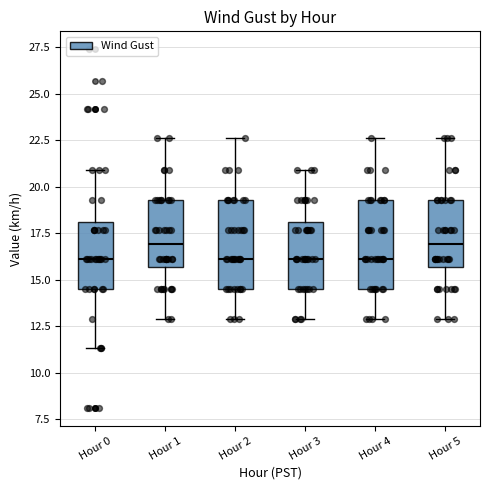

Reading left to right, transcribe this box plot: for each box, give where its median line is, the range the box spans, and where its two whiskers end, as read against the y-axis. The values are not printed on the chart, so give them approximately, as read against the axis.

Hour 0: median 16.0, box 14.5 to 18.0, whiskers 11.5 to 21.0
Hour 1: median 17.0, box 15.5 to 19.5, whiskers 13.0 to 22.5
Hour 2: median 16.0, box 14.5 to 19.5, whiskers 13.0 to 22.5
Hour 3: median 16.0, box 14.5 to 18.0, whiskers 13.0 to 21.0
Hour 4: median 16.0, box 14.5 to 19.5, whiskers 13.0 to 22.5
Hour 5: median 17.0, box 15.5 to 19.5, whiskers 13.0 to 22.5